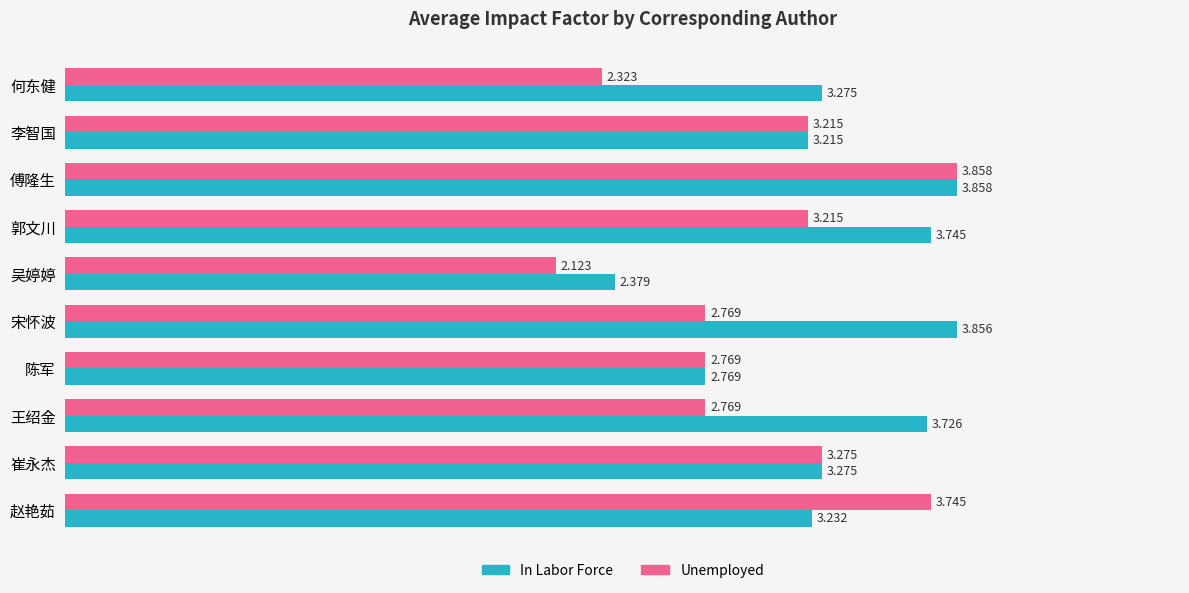

What is the difference between the maximum and minimum values in the Unemployed series?

1.7